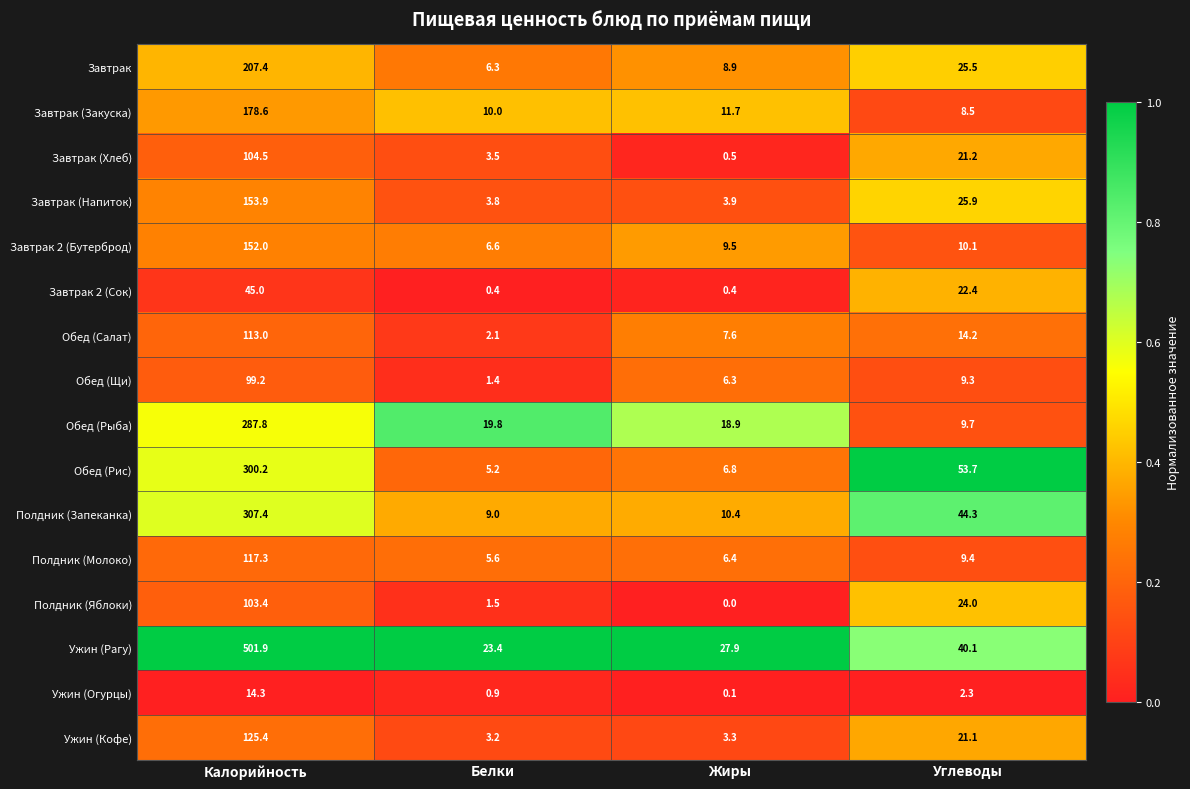

What is the difference between the second highest and minimum values in the Ужин (Рагу) series?

16.7